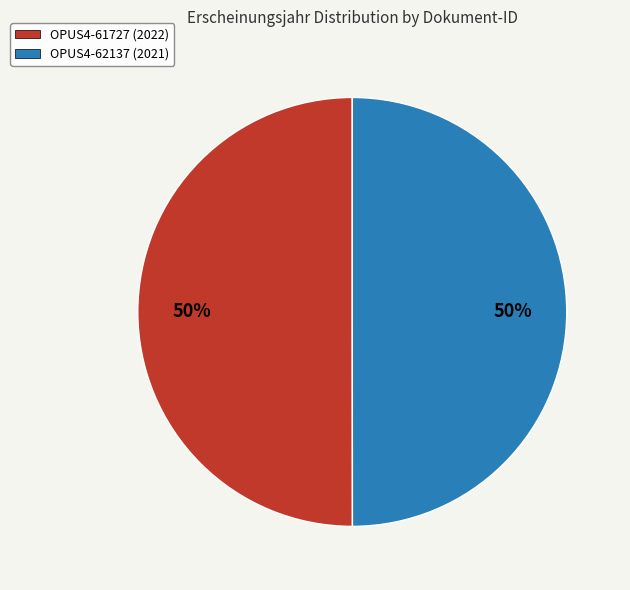

True or false: OPUS4-61727 (2022) accounts for 64% of the total.

False